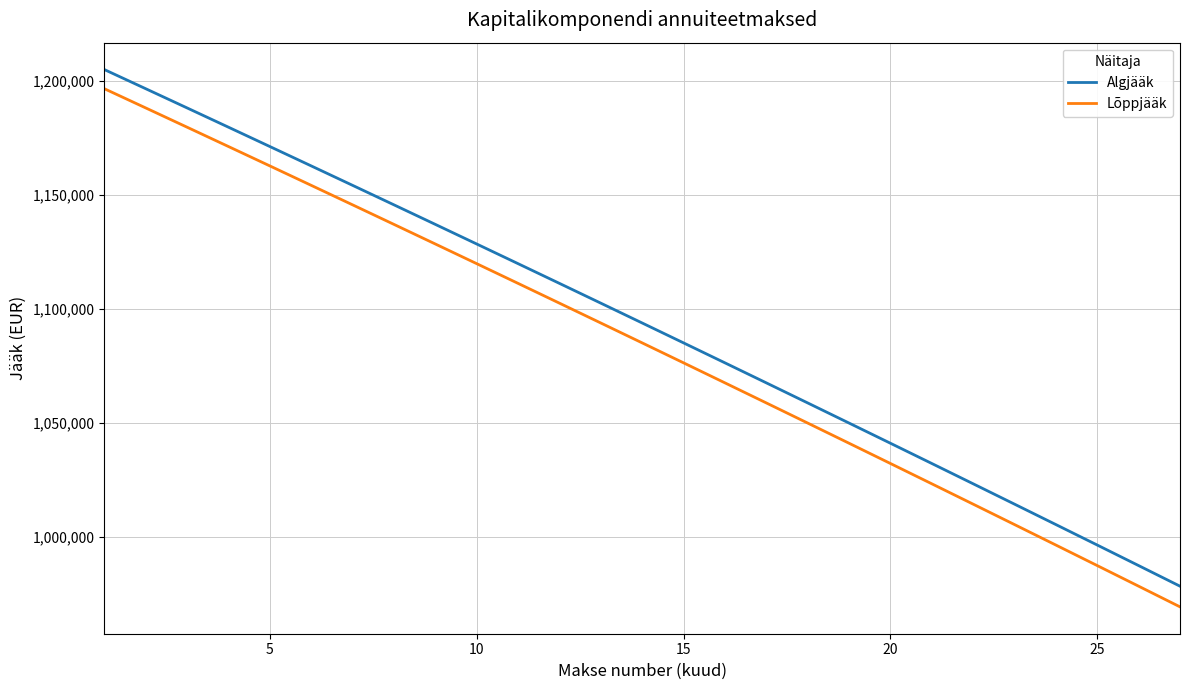

Which series has the widest spread of values?

Lõppjääk